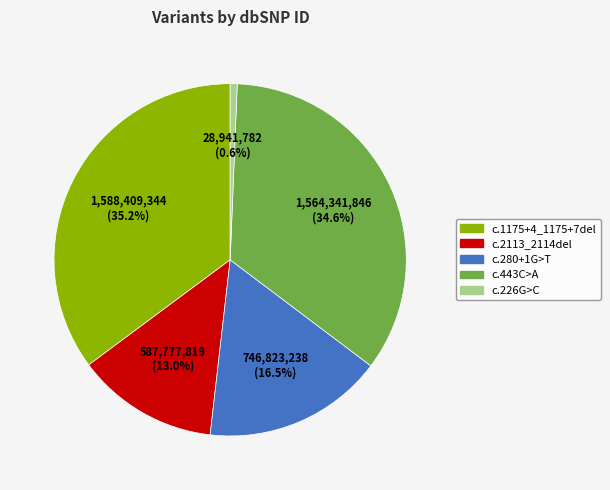

Approximately how many times larger is the value at c.2113_2114del compared to c.1175+4_1175+7del?

0.4